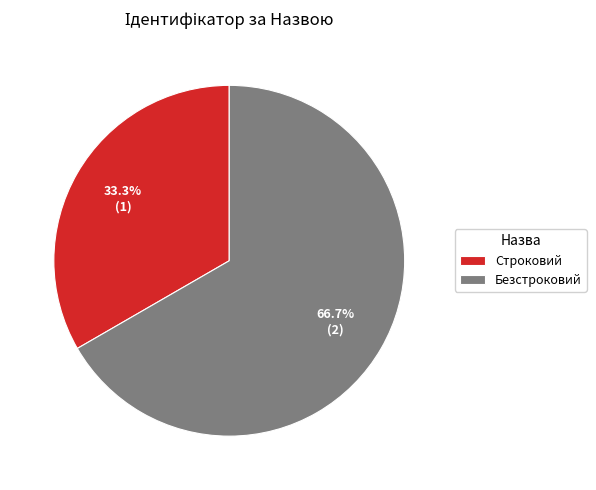

How many slices are in this pie chart?

2